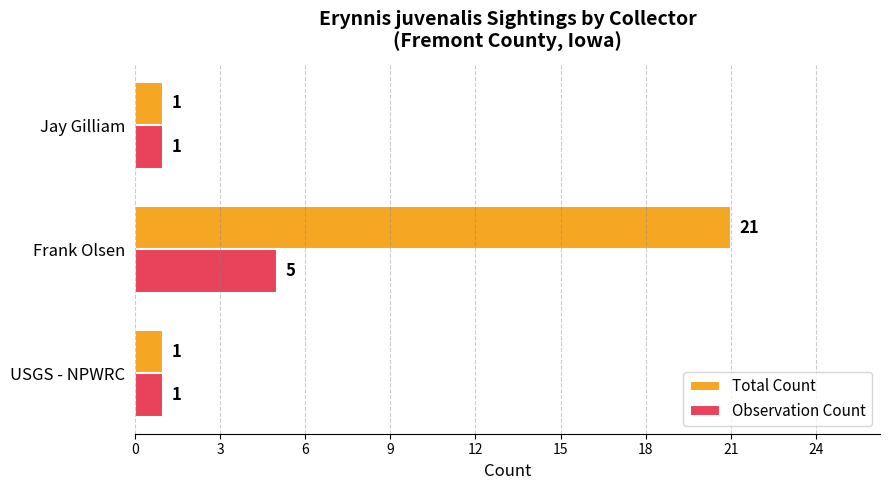

What are all the series names shown in the legend?

Total Count, Observation Count